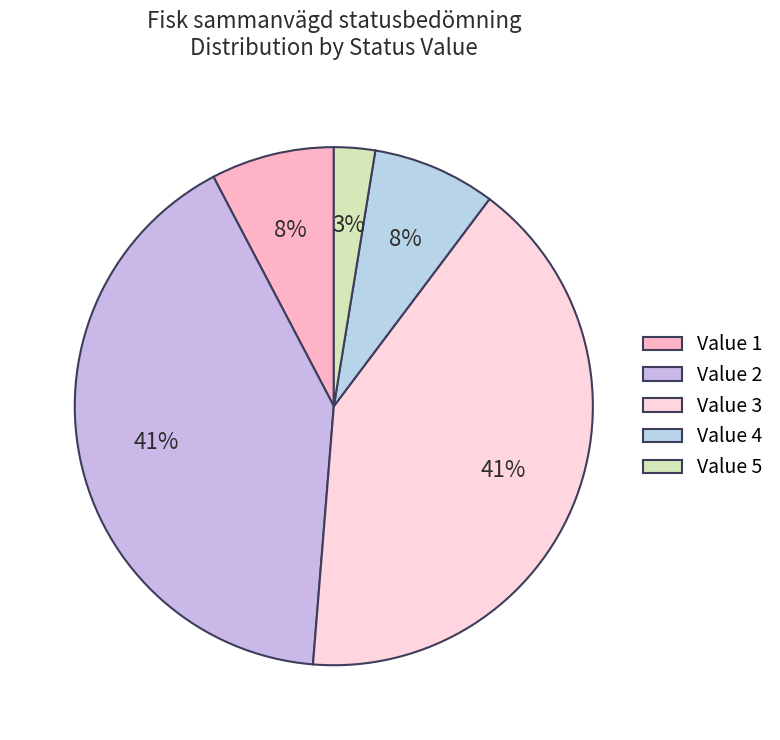

Is there any slice that represents more than half of the pie?

No